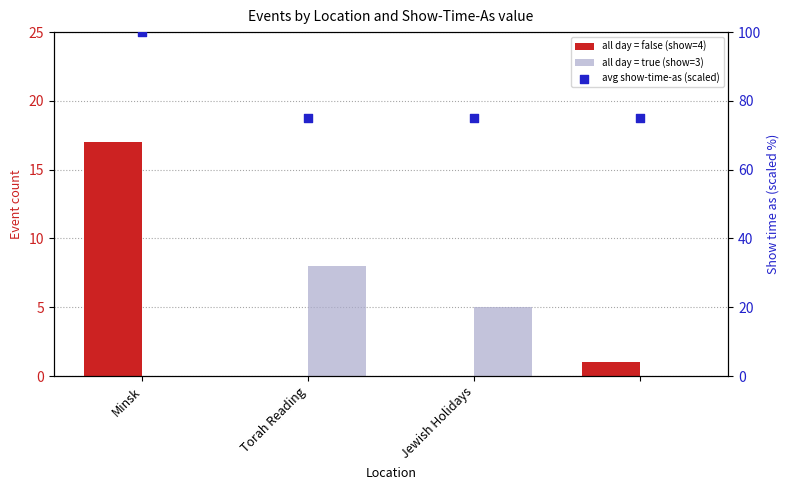

Which series has the widest spread of Y values?

avg show-time-as (scaled)